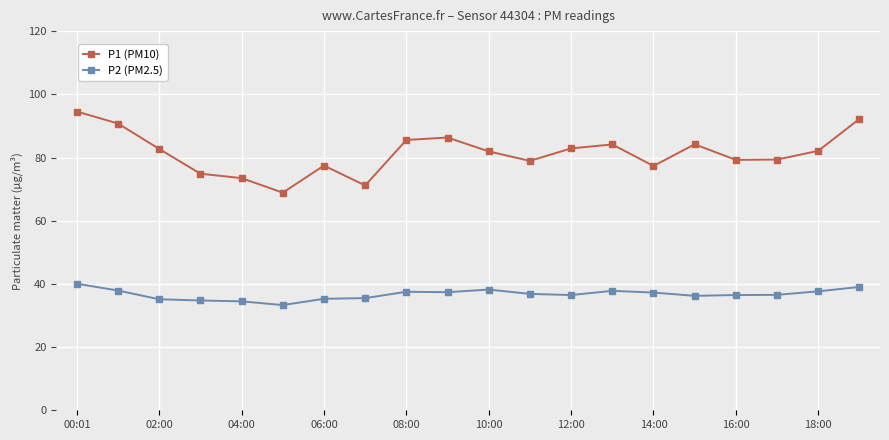

How many interior local valleys does the P1 (PM10) series have?

5